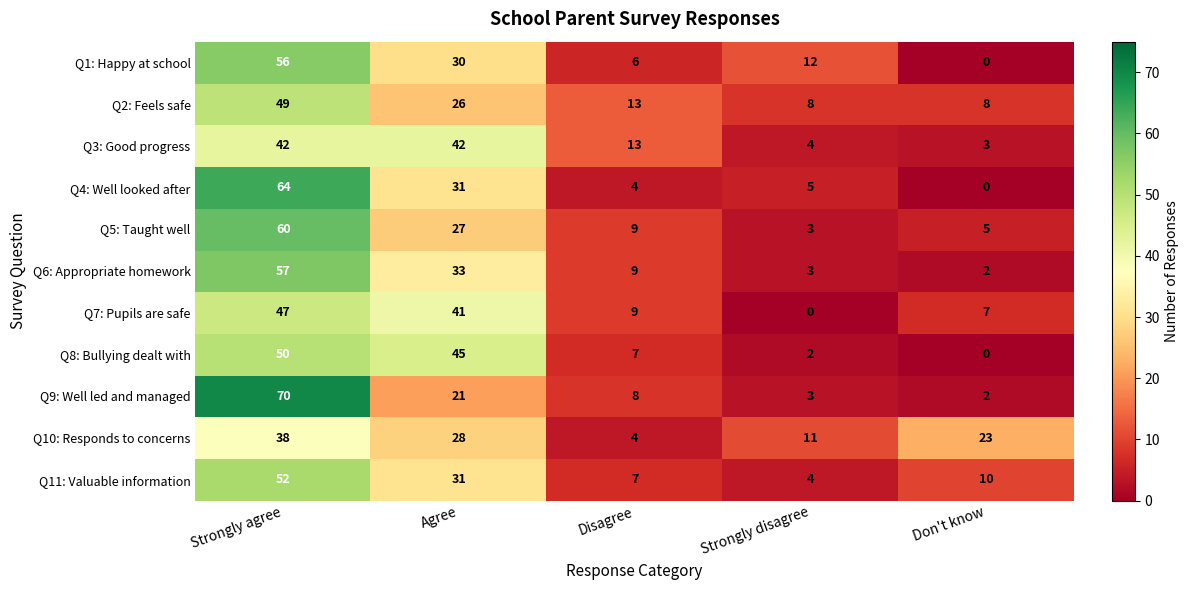

Where does the Q2: Feels safe series first go above 13?

Strongly agree